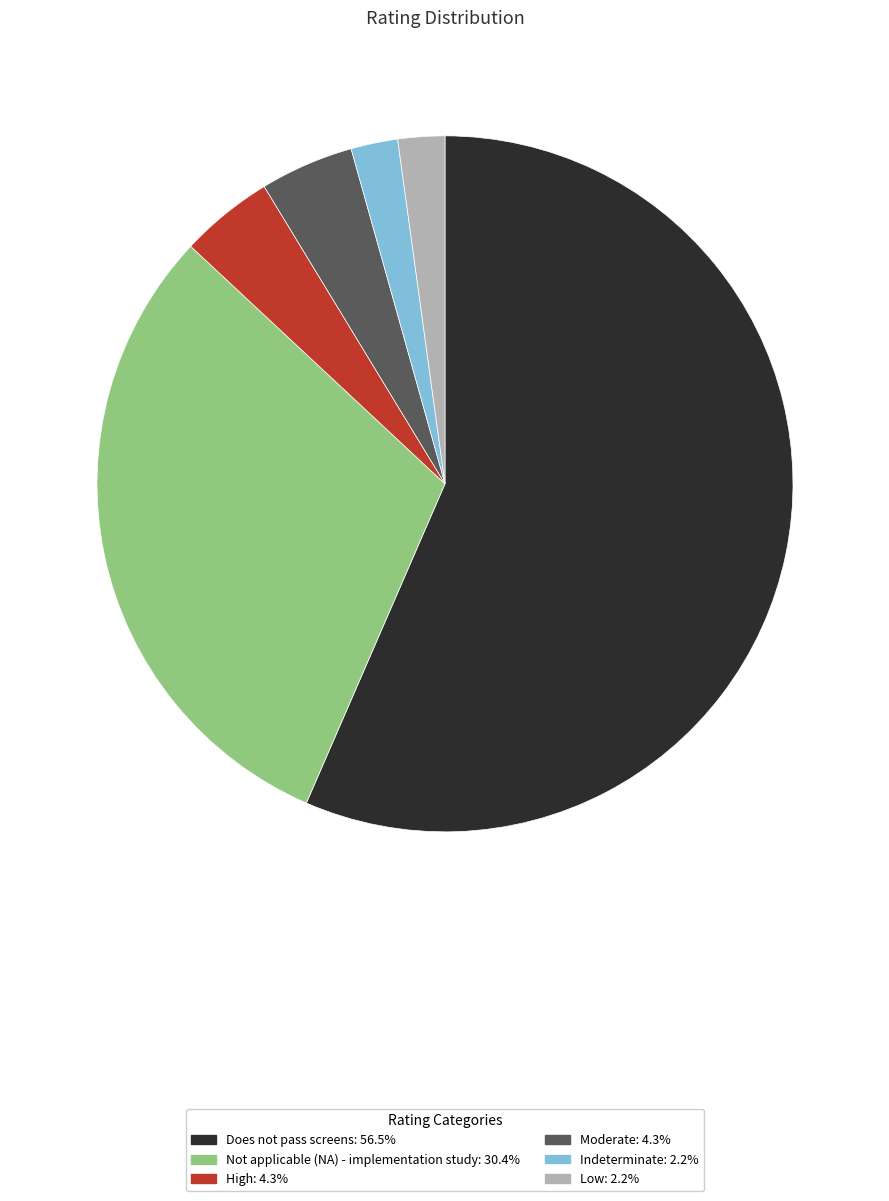

Which slice is the largest?

Does not pass screens